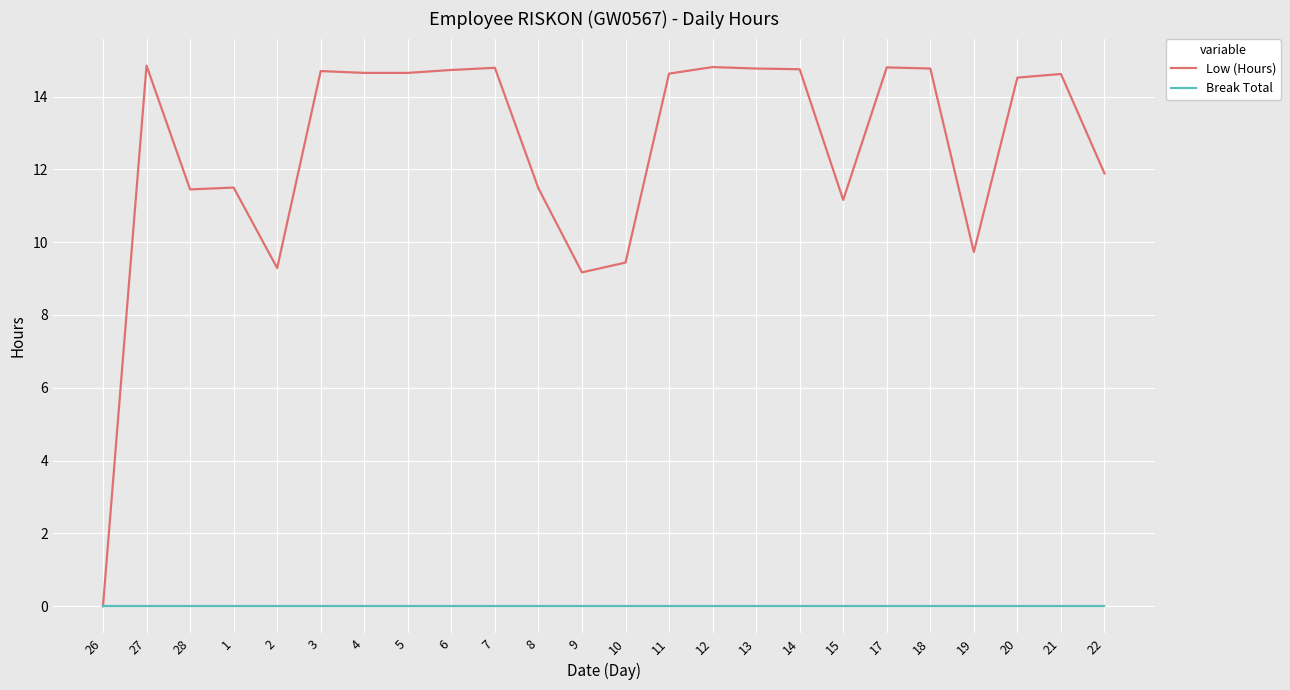

List the series in order of their peak value, highest first.

Low (Hours), Break Total